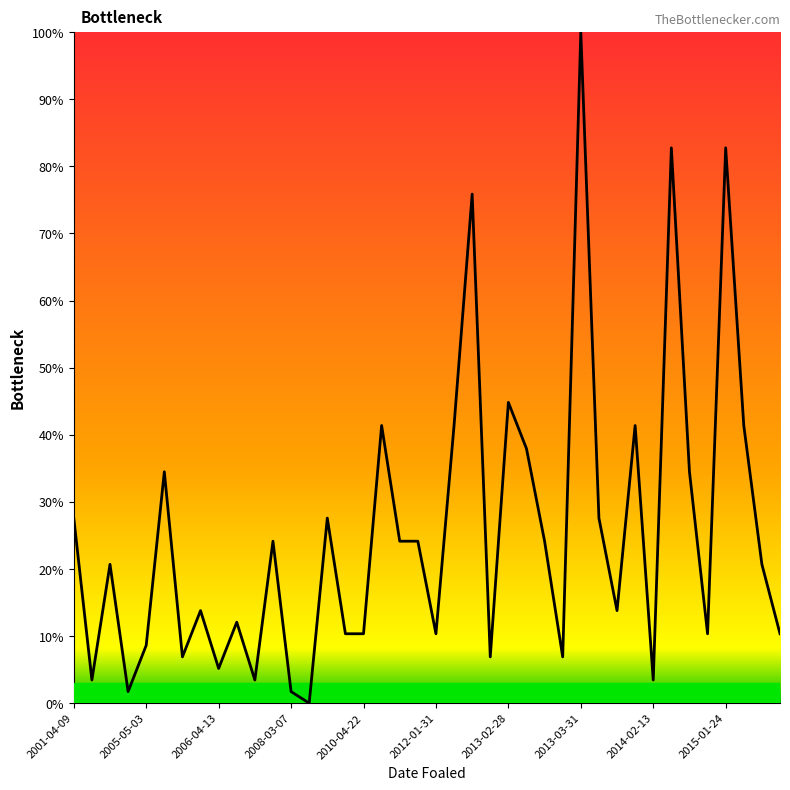

What is the difference between the maximum and minimum values?

100.0